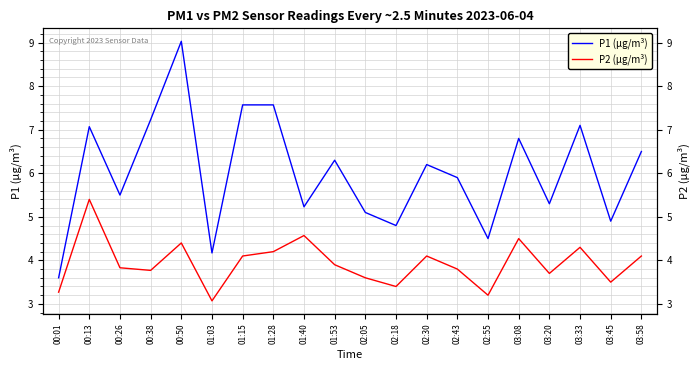

How many interior local valleys does the P1 (µg/m³) series have?

7